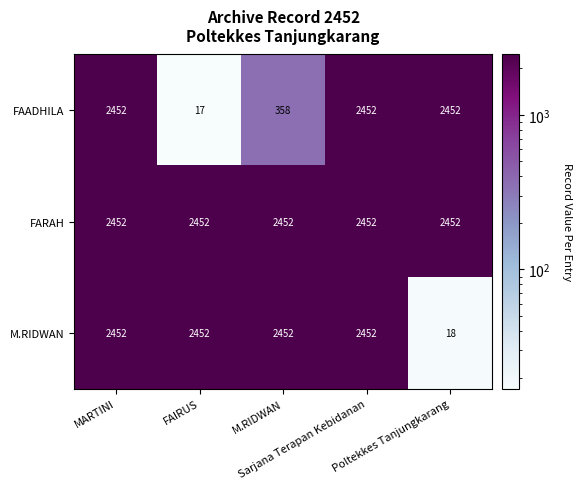

What is the average value of the FARAH series?

2452